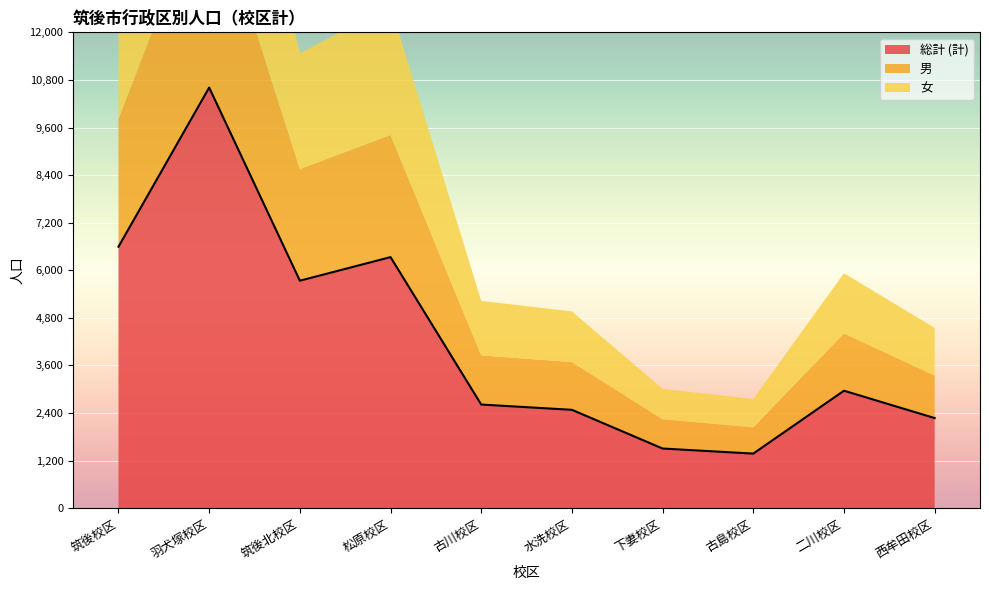

What is the difference between the 女 values at 古島校区 and 古川校区?

660